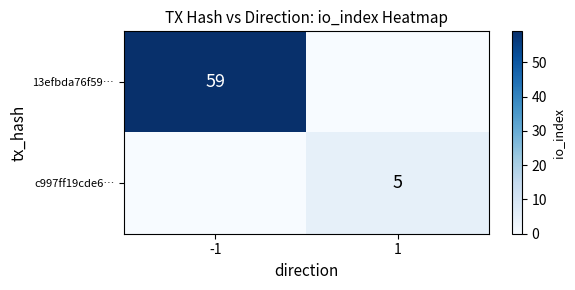

What is the total value across all series at 1?

5